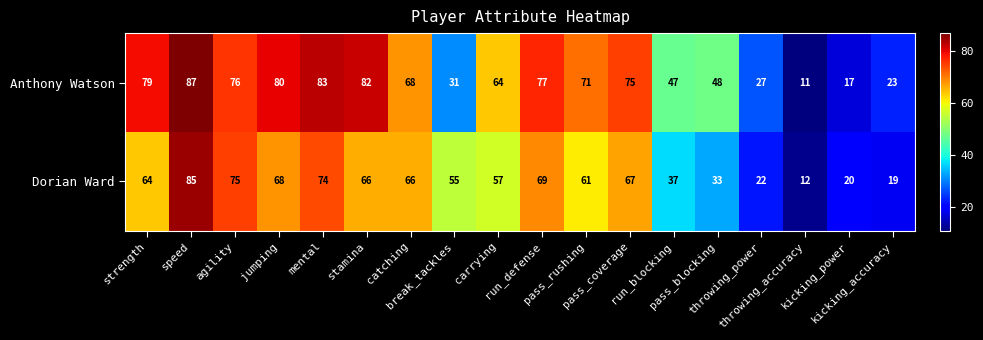

Between carrying and throwing_accuracy, which series saw the biggest shift?

Anthony Watson